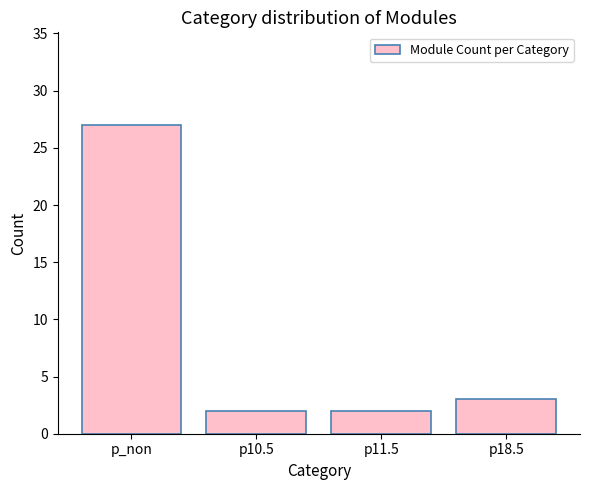

The chart shows a value of 41 at p_non. True or false?

False